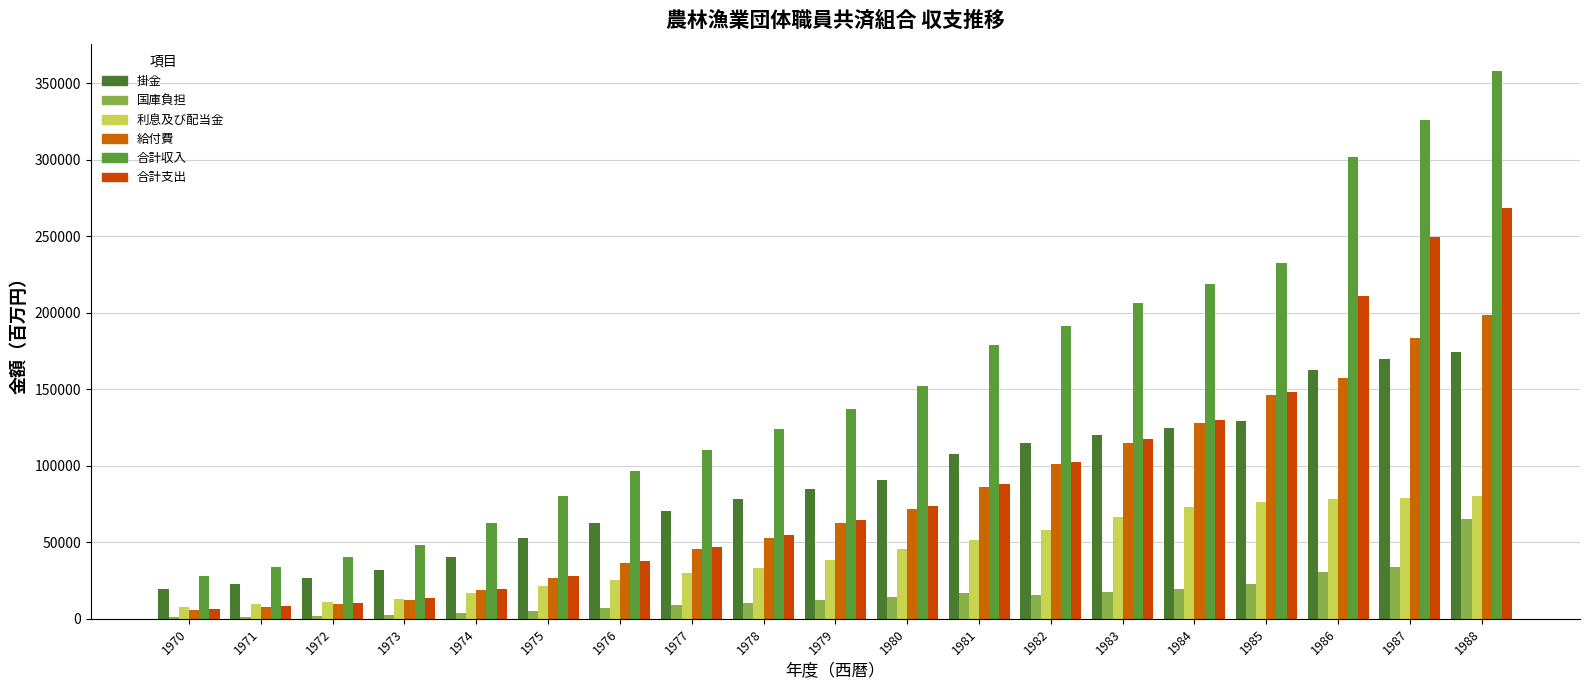

Is it true that 利息及び配当金 equals 7617 at 1976?

False